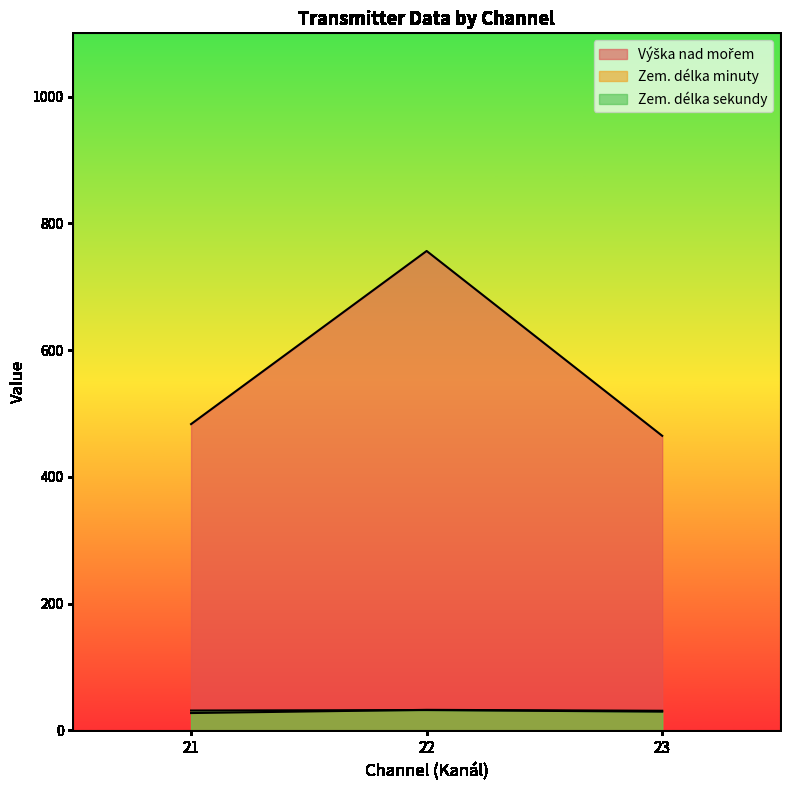

True or false: Zem. délka minuty and Výška nad mořem intersect in this chart.

False